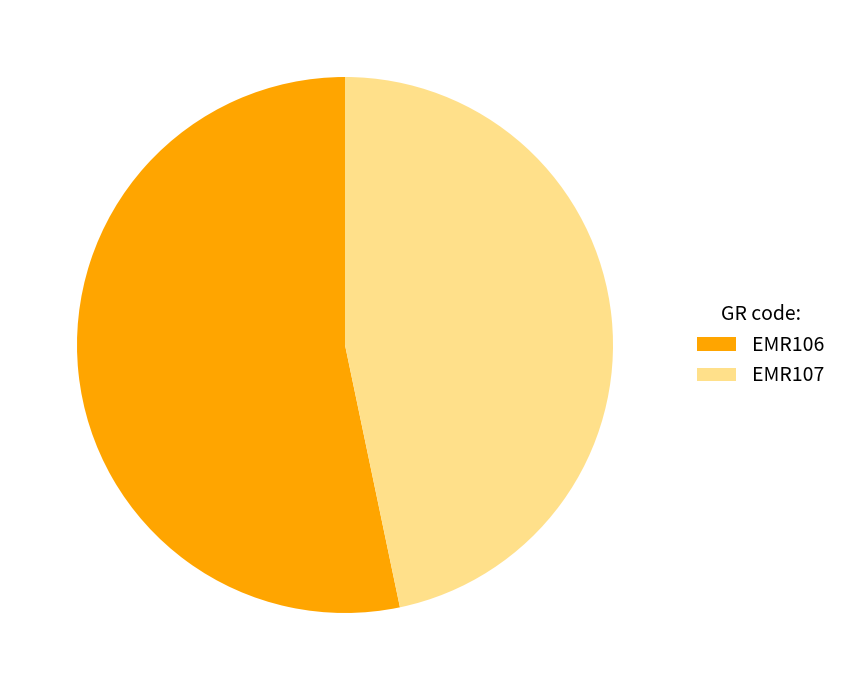

Do EMR107 and EMR106 together represent more than half of the pie?

Yes